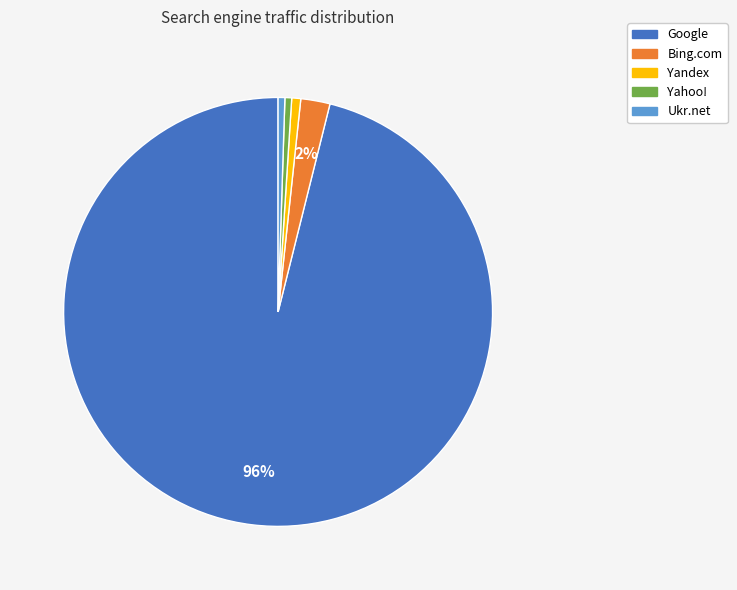

True or false: Yahoo! accounts for 11% of the total.

False